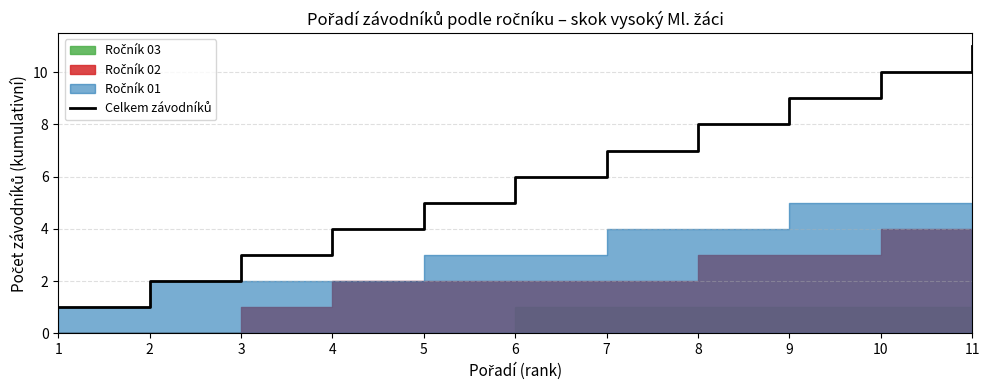

Where does the data first go above 6?

7